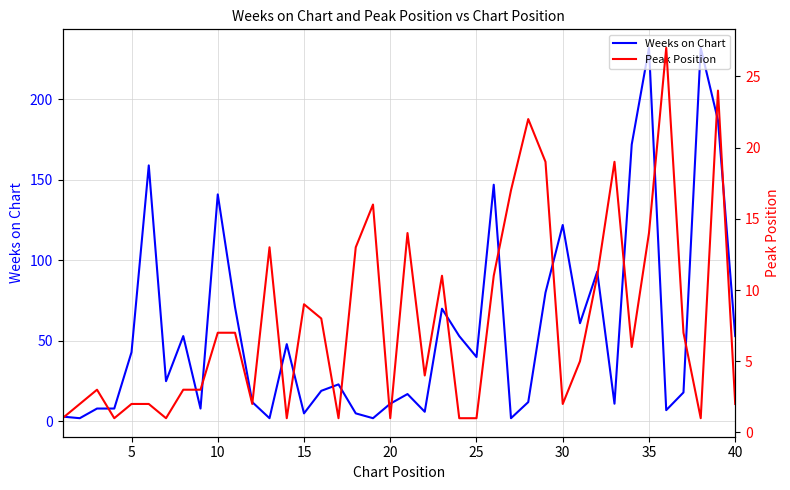

How many data points in Weeks on Chart are less than 25?

20